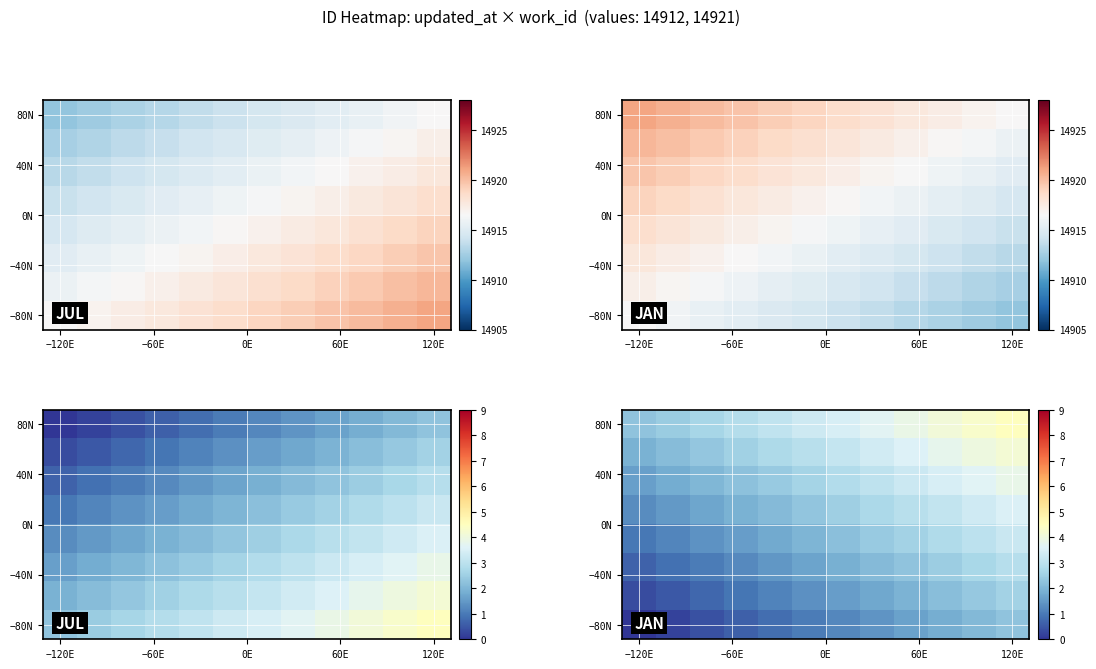

What is the spread (max minus min) of values at 8?

2.2